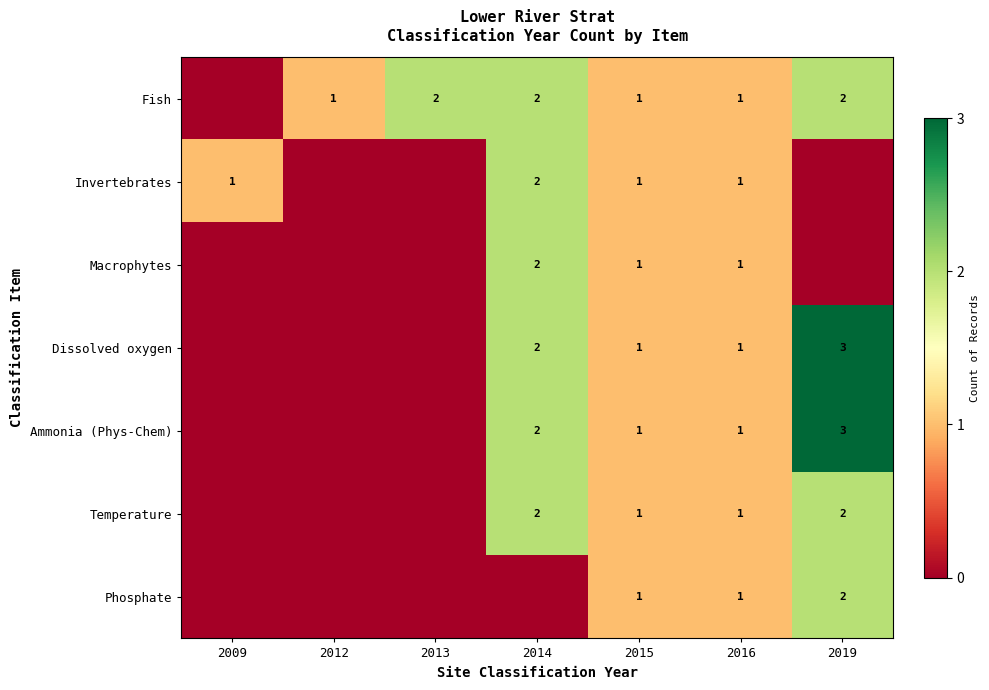

Is it true that Fish equals 1 at 2016?

True